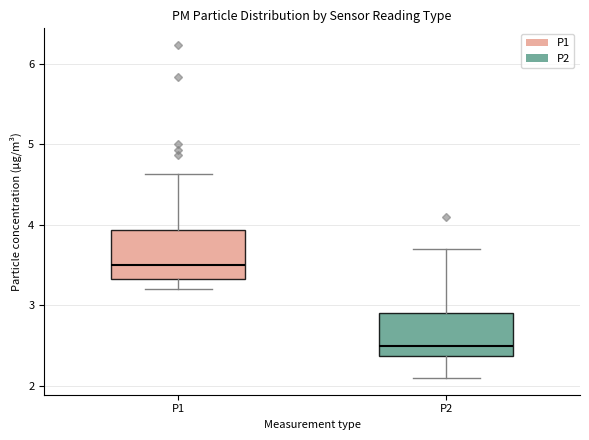

Where is the lower edge of the box for P1 on the y-axis? The values are not printed on the chart, so give them approximately, as read against the axis.

3.3